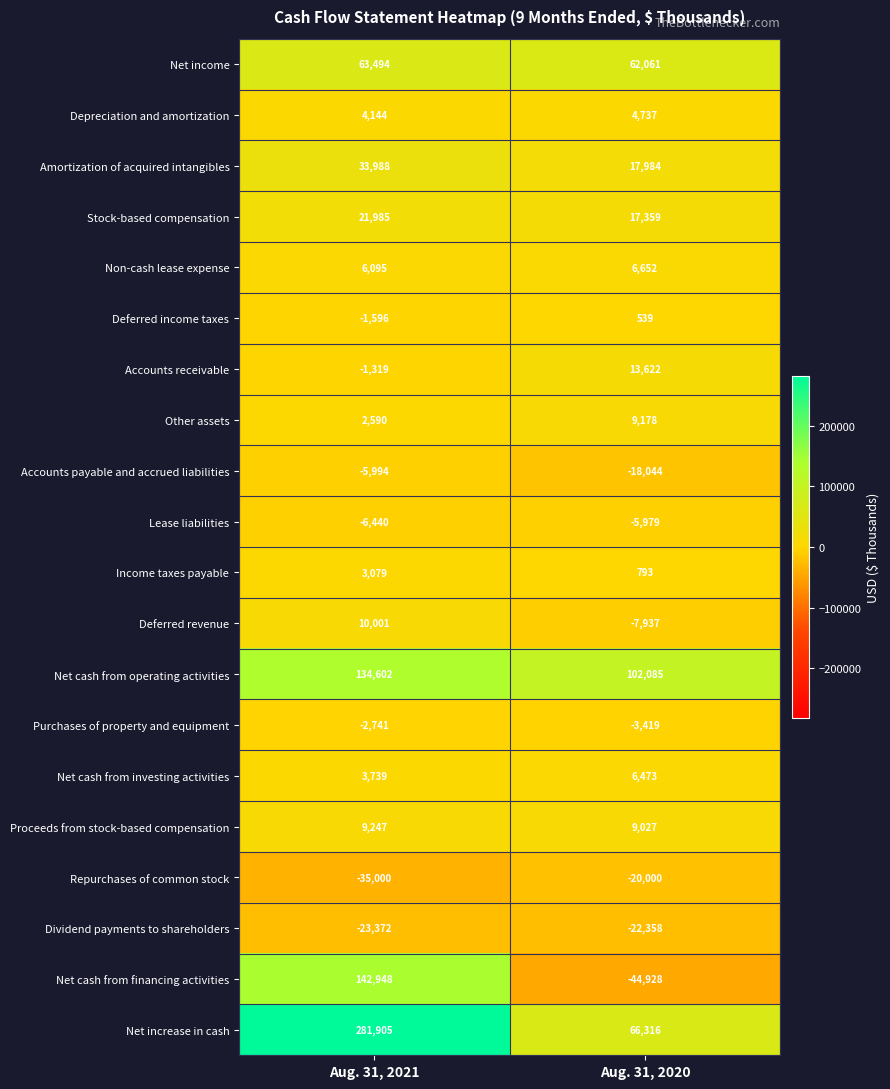

What is the average value of the Accounts payable and accrued liabilities series?

-12019